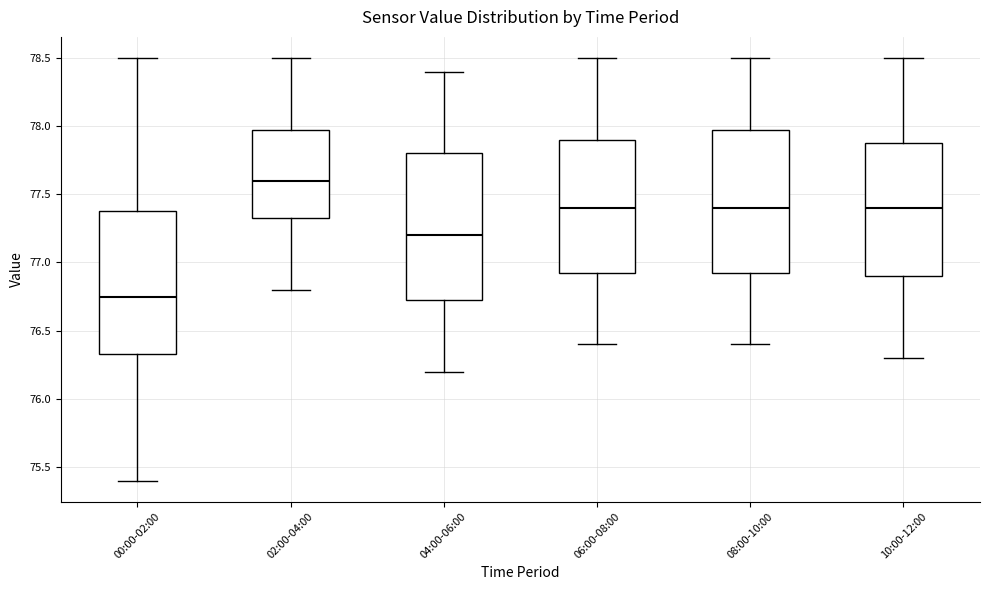

Reading left to right, read every box against the y-axis: the position of its median line, the range the box covers, and the ends of its whiskers. The values are not printed on the chart, so give them approximately, as read against the axis.

00:00-02:00: median 76.75, box 76.35 to 77.40, whiskers 75.40 to 78.50
02:00-04:00: median 77.60, box 77.35 to 78.00, whiskers 76.80 to 78.50
04:00-06:00: median 77.20, box 76.75 to 77.80, whiskers 76.20 to 78.40
06:00-08:00: median 77.40, box 76.95 to 77.90, whiskers 76.40 to 78.50
08:00-10:00: median 77.40, box 76.95 to 78.00, whiskers 76.40 to 78.50
10:00-12:00: median 77.40, box 76.90 to 77.90, whiskers 76.30 to 78.50